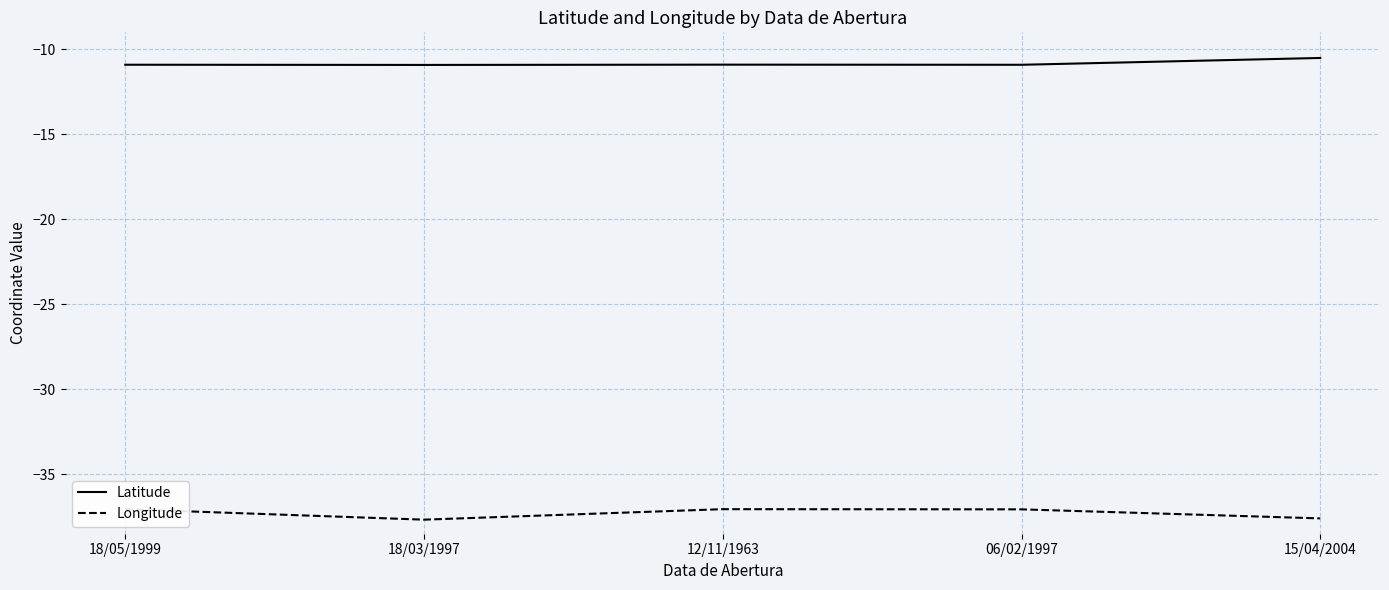

What is the difference between the maximum and minimum values in the Latitude series?

0.4